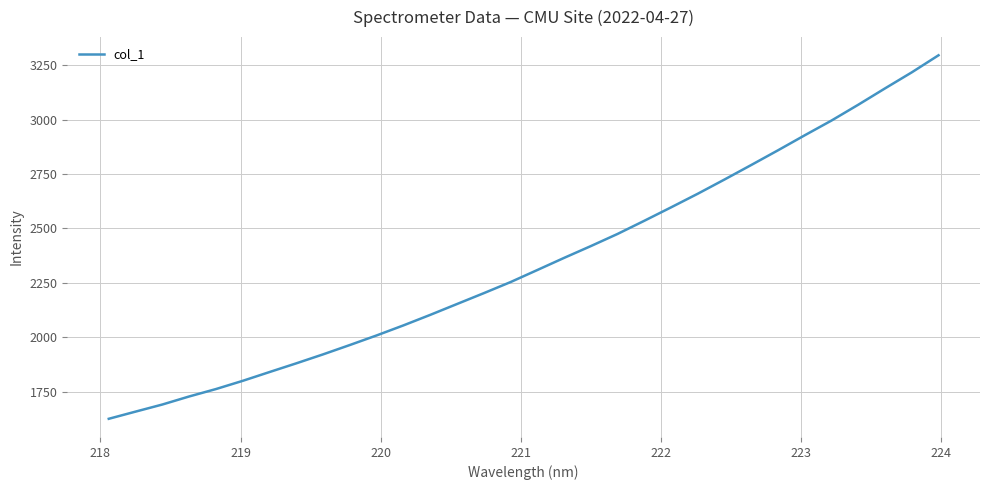

What is the smallest value displayed?

1624.9